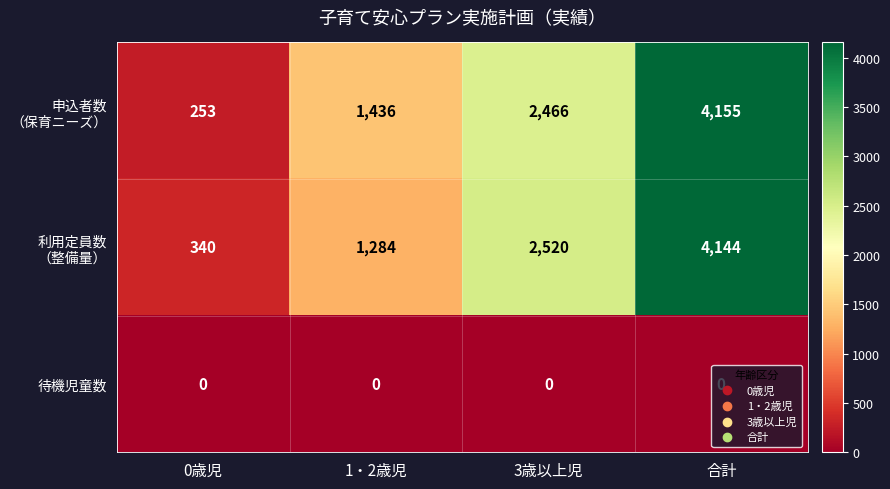

At which category is the sum across all series the highest?

合計